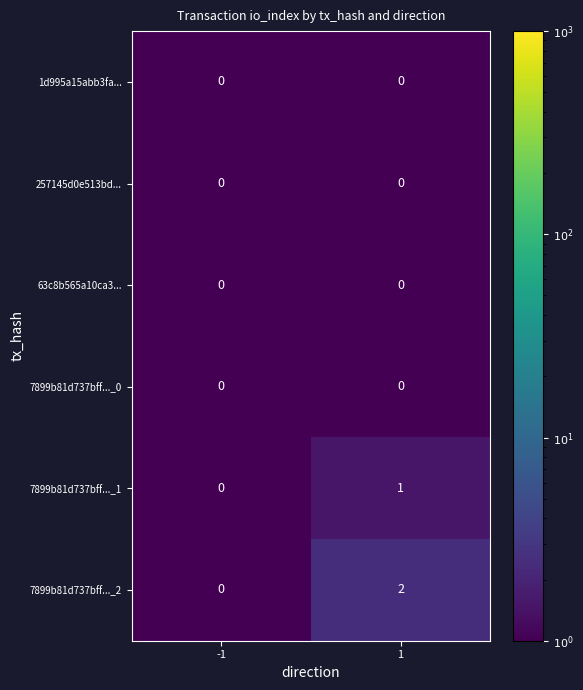

List the labels in order of 7899b81d737bff..._2 value, smallest first.

-1, 1